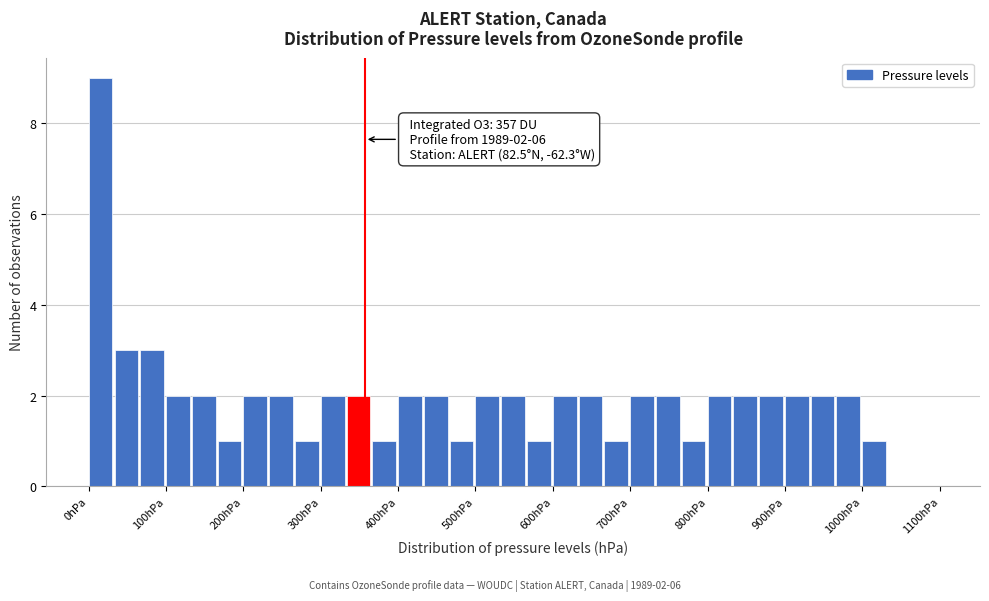

Read against the x-axis, roughly where is the centre of the tallest bar?

20